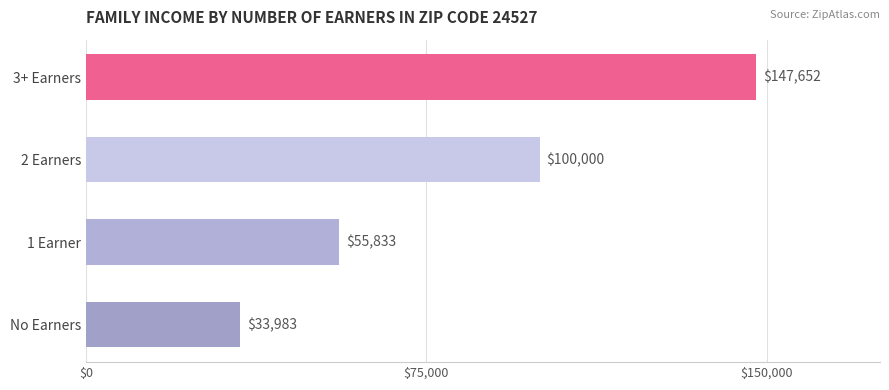

What is the ratio of the value at 3+ Earners to the value at 2 Earners?

1.5